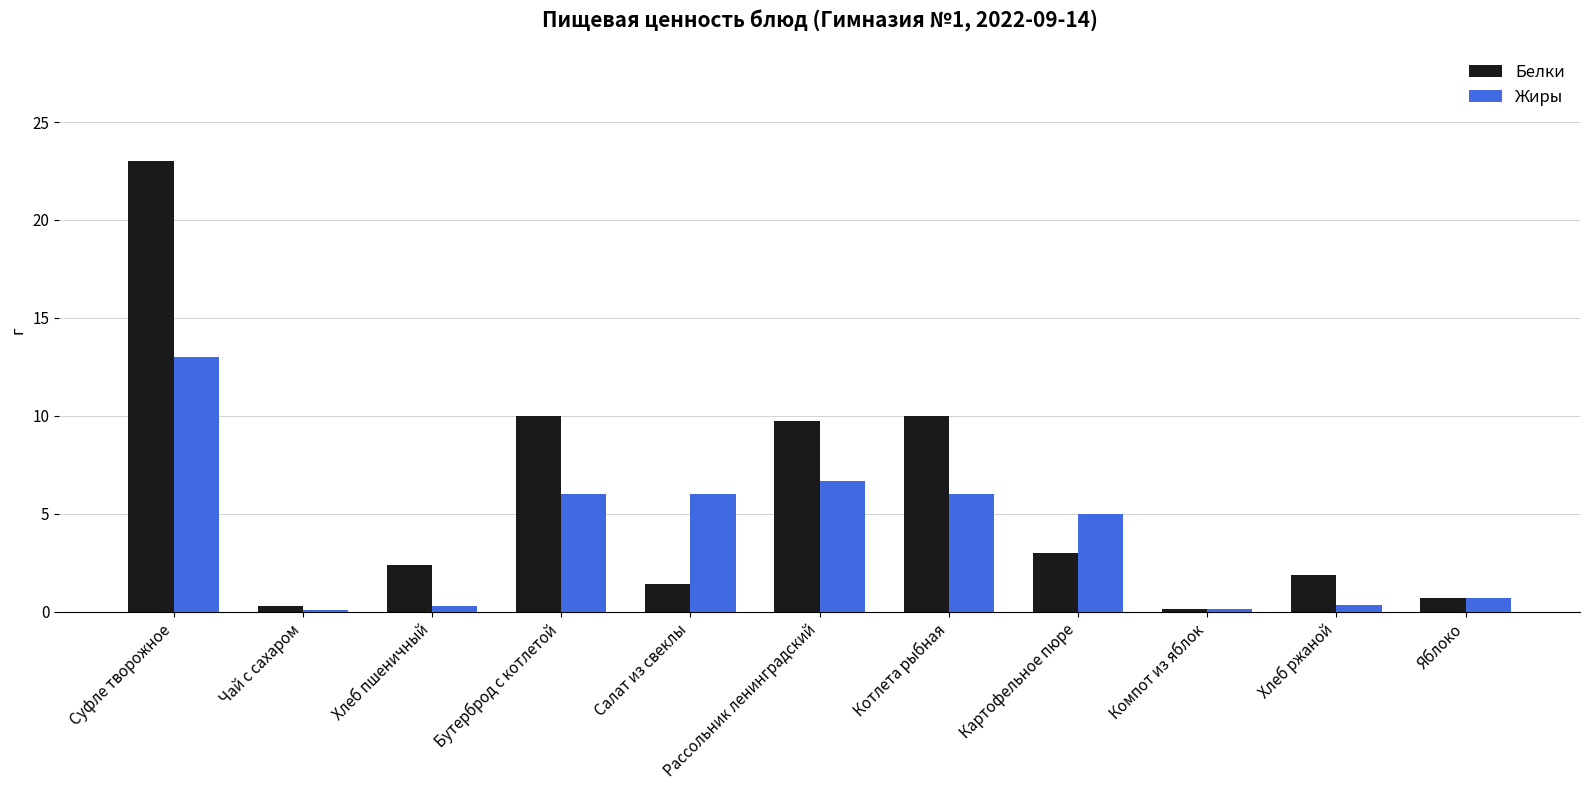

List the series in order of their peak value, highest first.

Белки, Жиры